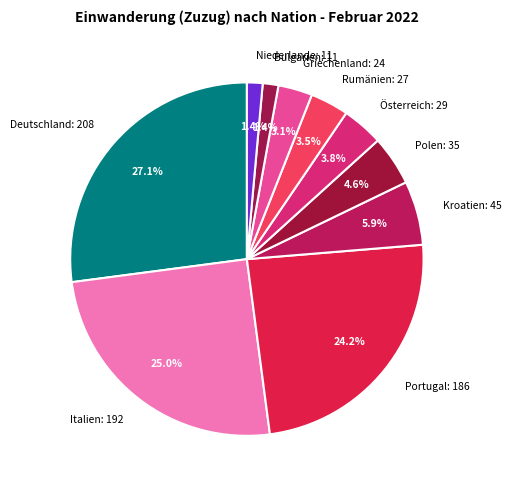

What is the ratio of the value at Polen: 35 to the value at Griechenland: 24?

1.5